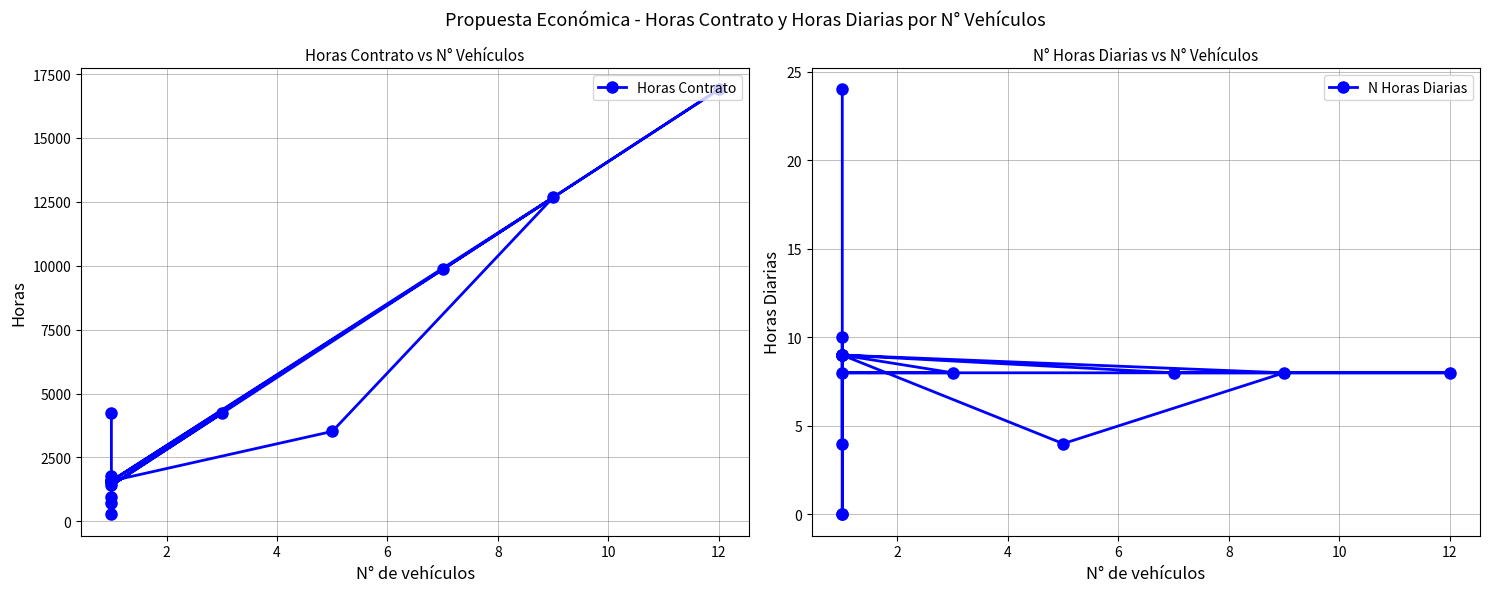

Between 12 and 10, which is larger?

12